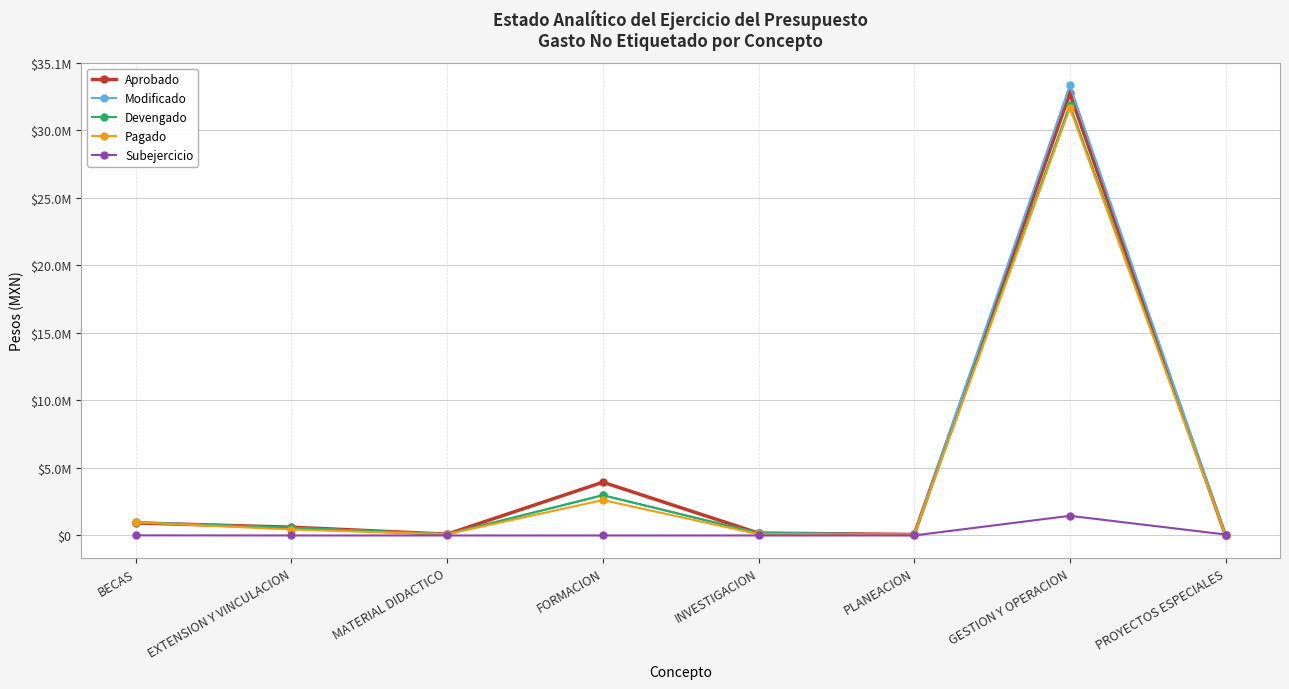

Rank the categories by Devengado value from lowest to highest.

PROYECTOS ESPECIALES, PLANEACION, MATERIAL DIDACTICO, INVESTIGACION, EXTENSION Y VINCULACION, BECAS, FORMACION, GESTION Y OPERACION